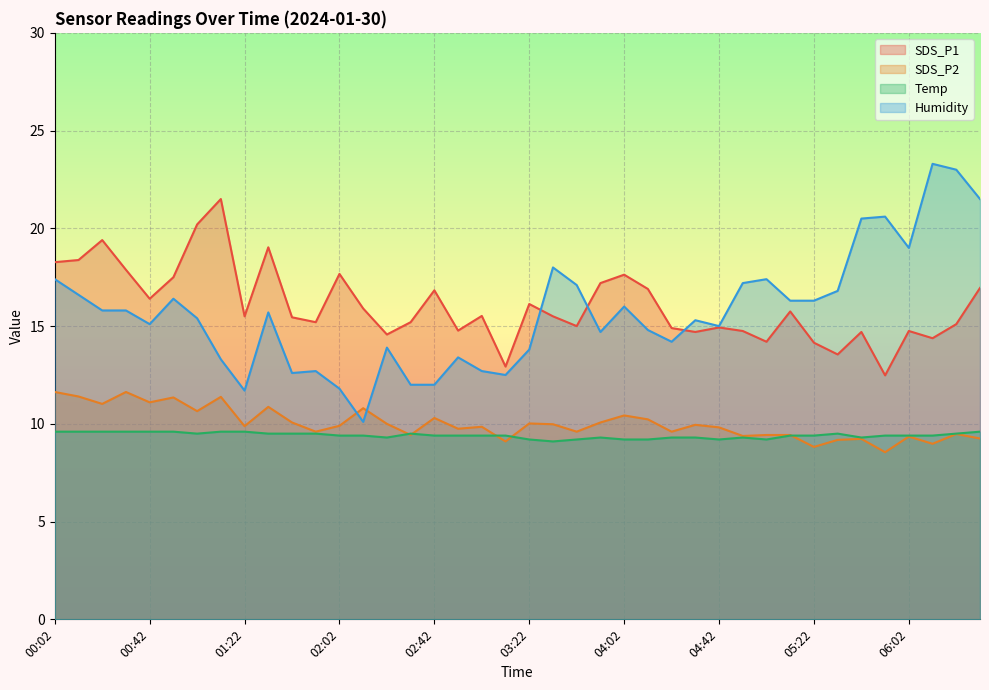

Is the value of SDS_P2 at 05:32 greater than the value of Temp at 05:02?

No